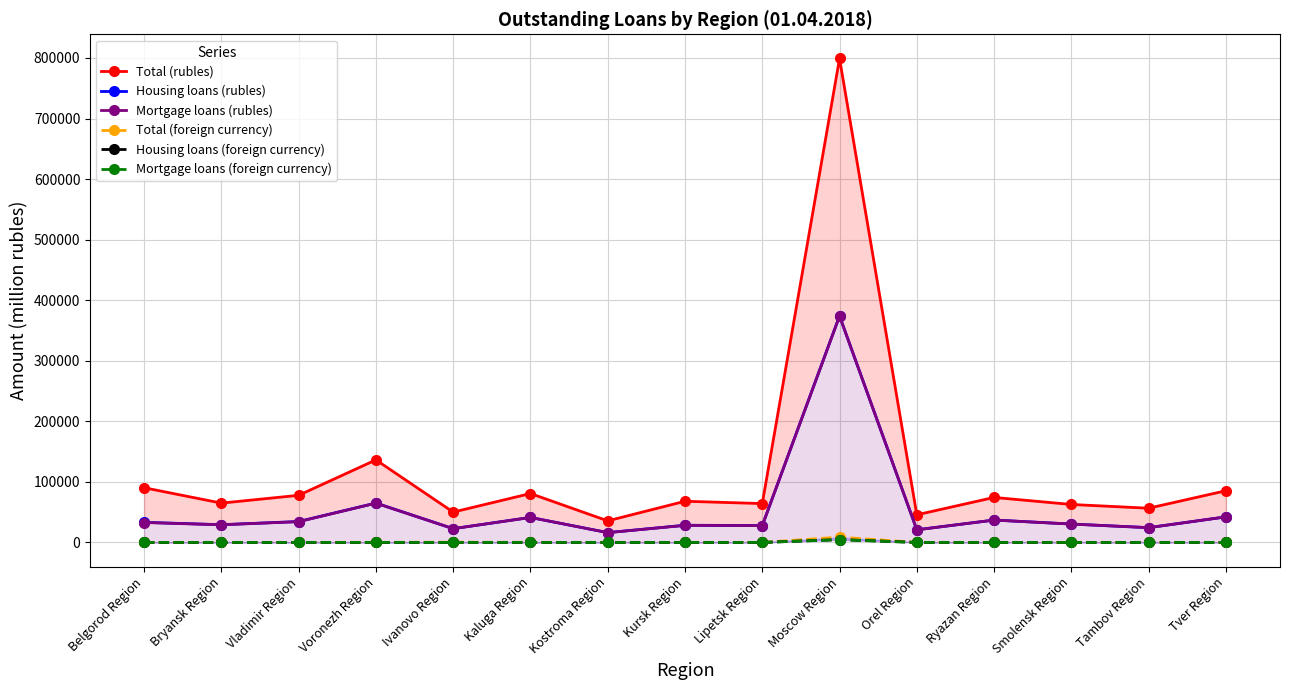

What is the sum of all Housing loans (foreign currency) values?

5302